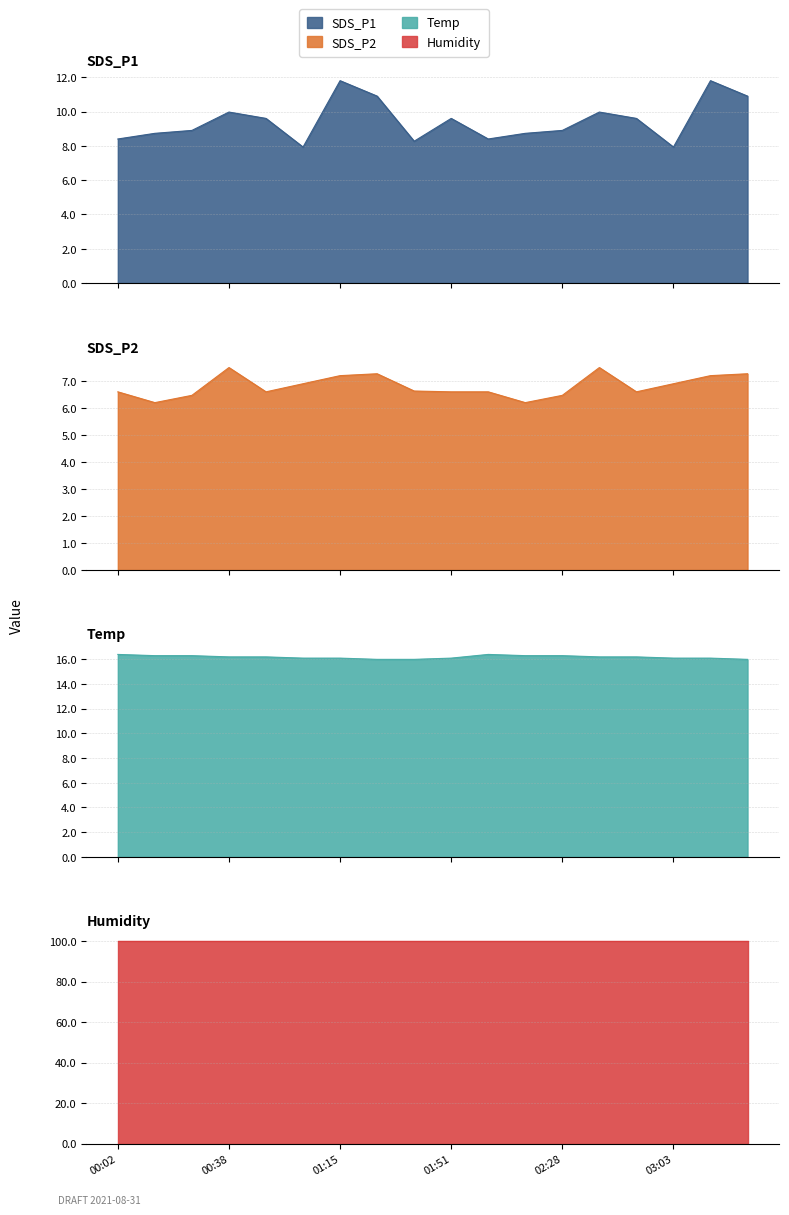

What is the maximum value shown in the chart?

16.4